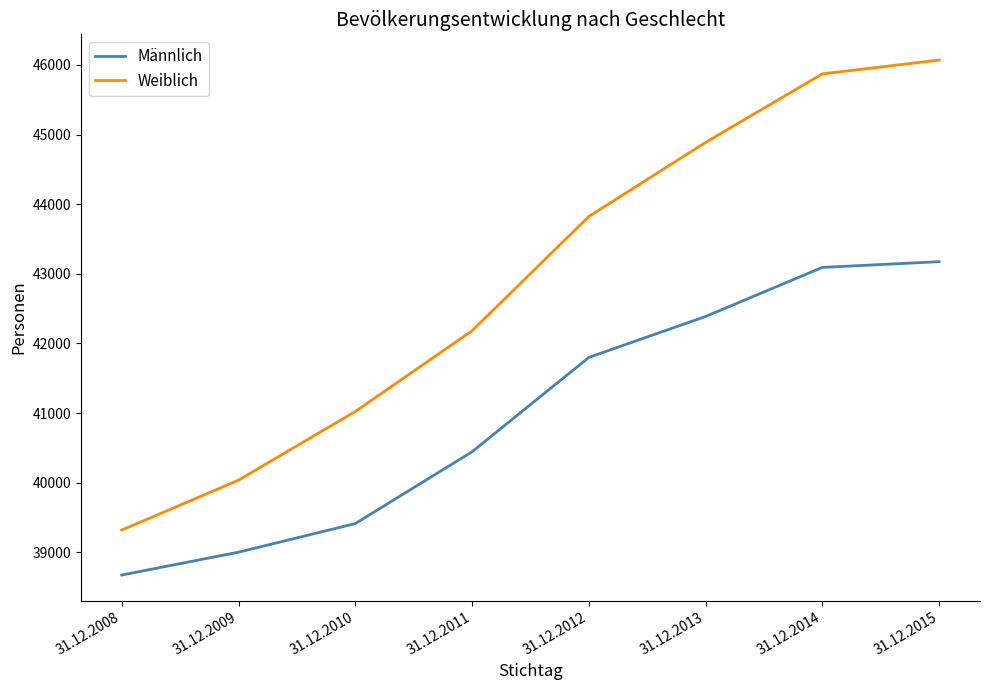

At which category is the sum across all series the highest?

31.12.2015